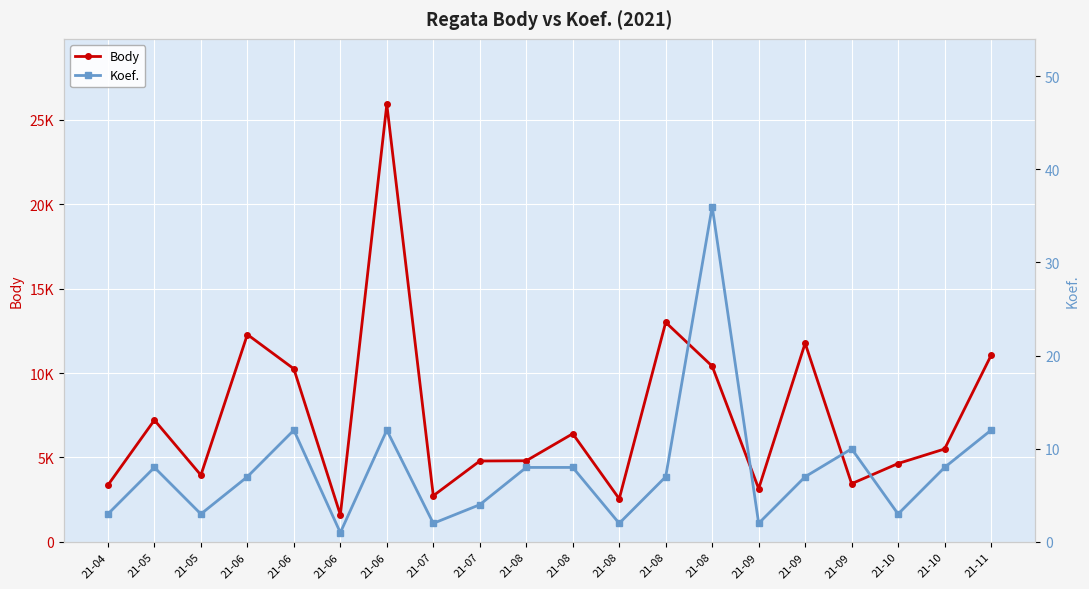

Between 21-06 and 21-08, which series saw the biggest shift?

Body